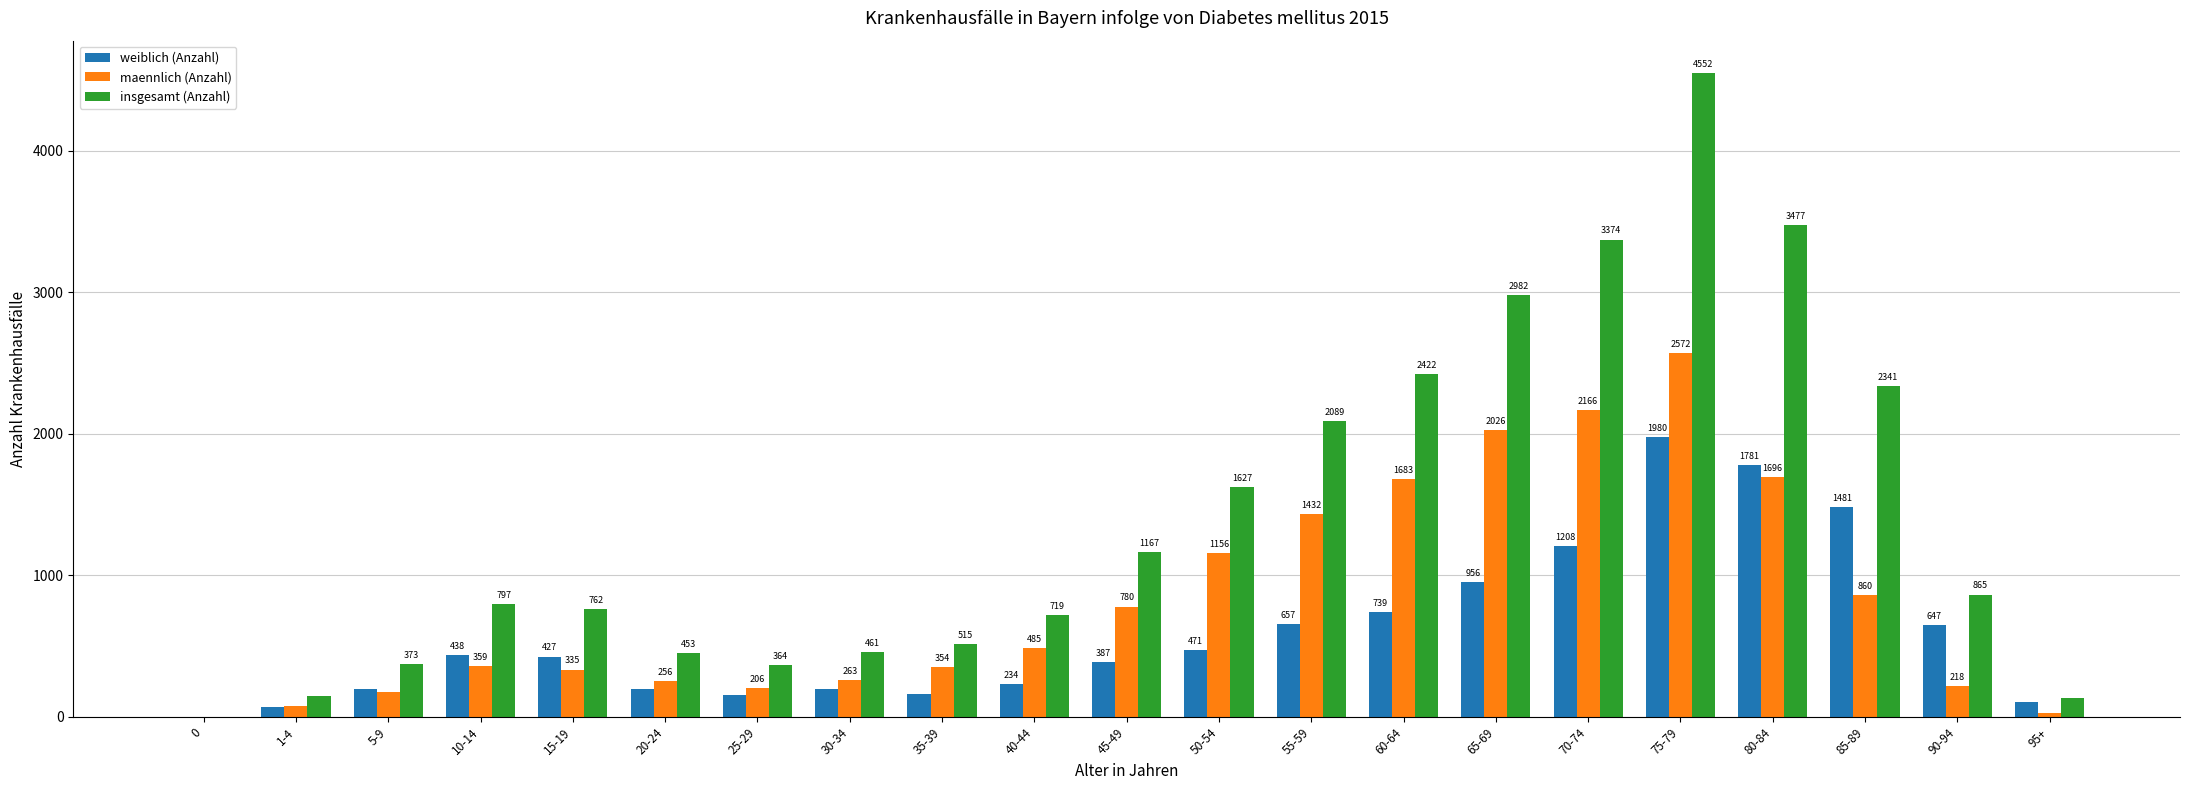

Which series has the largest total across all categories?

insgesamt (Anzahl)